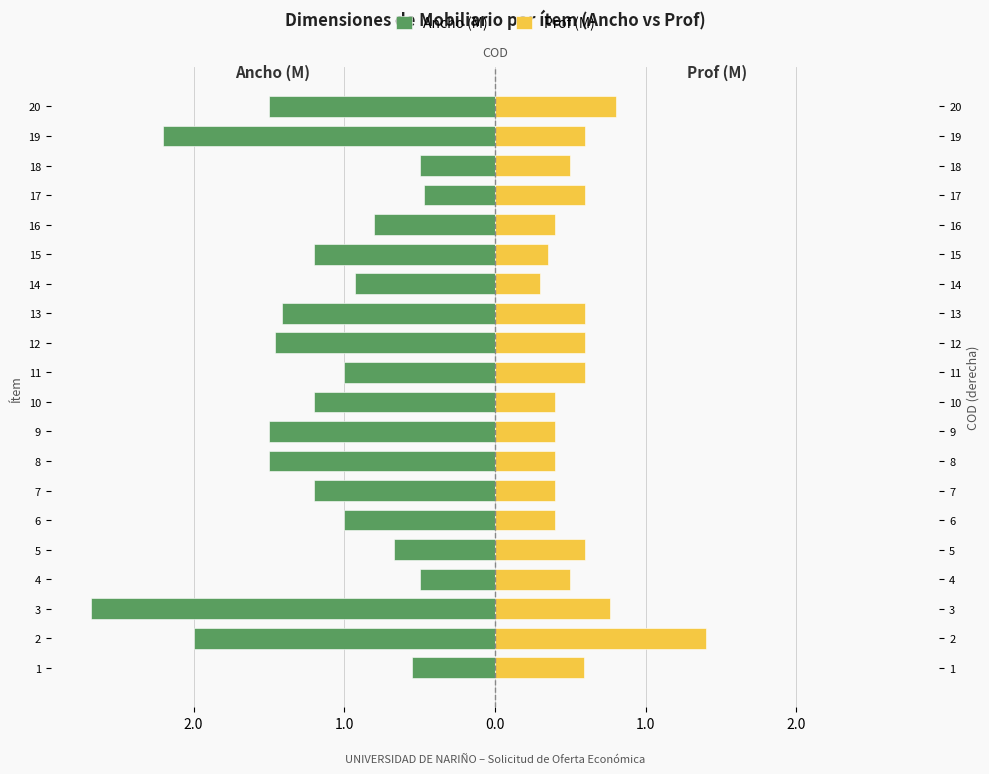

What is the value of the Prof (M) bar at the 8th from the left?

0.4